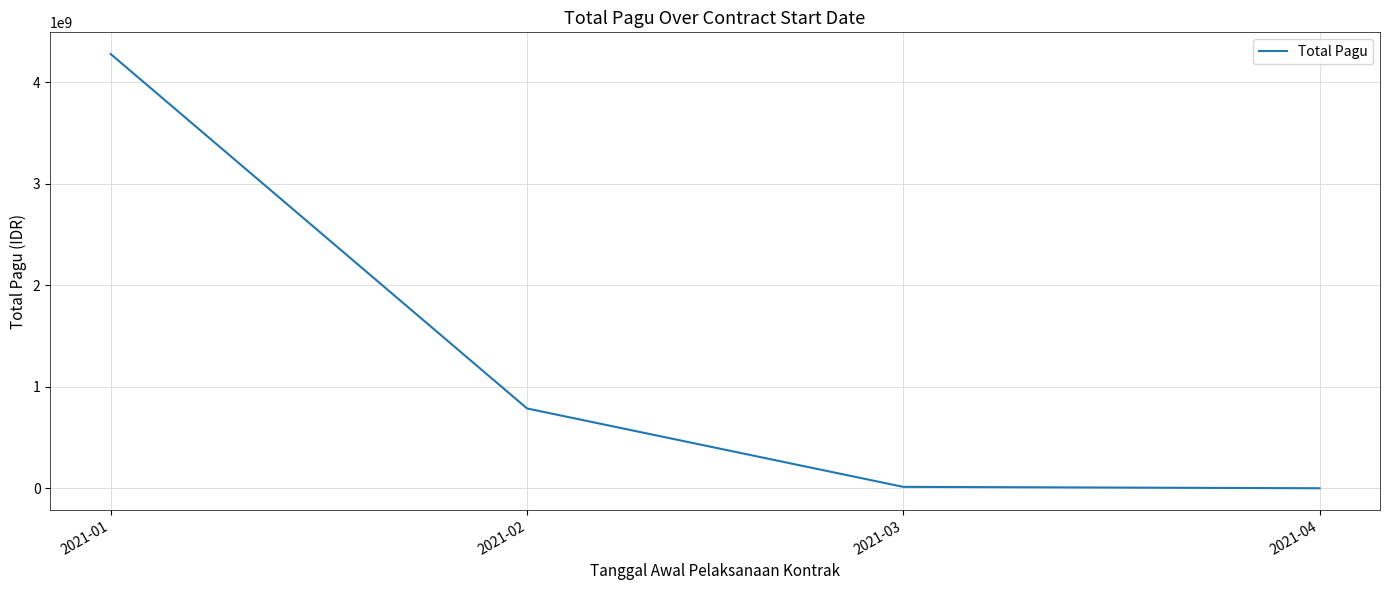

How many values are below 786800500?

2